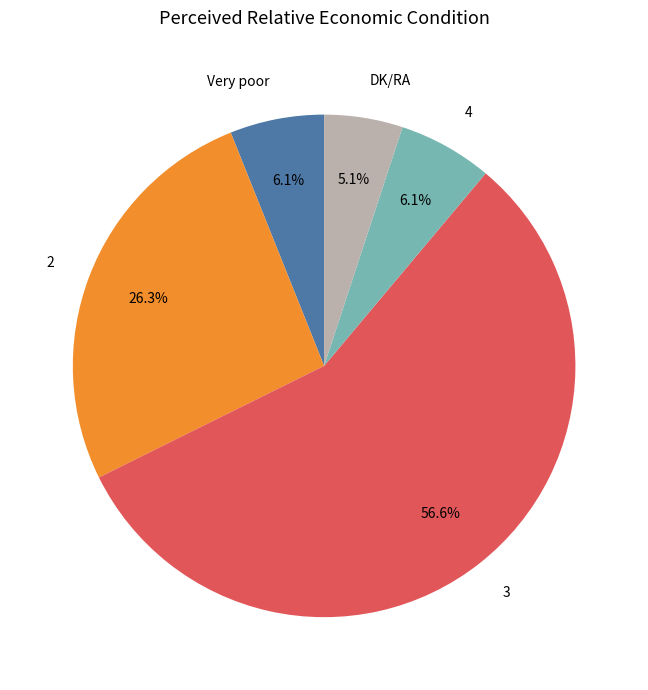

The Very poor slice represents 1% of the pie. True or false?

False